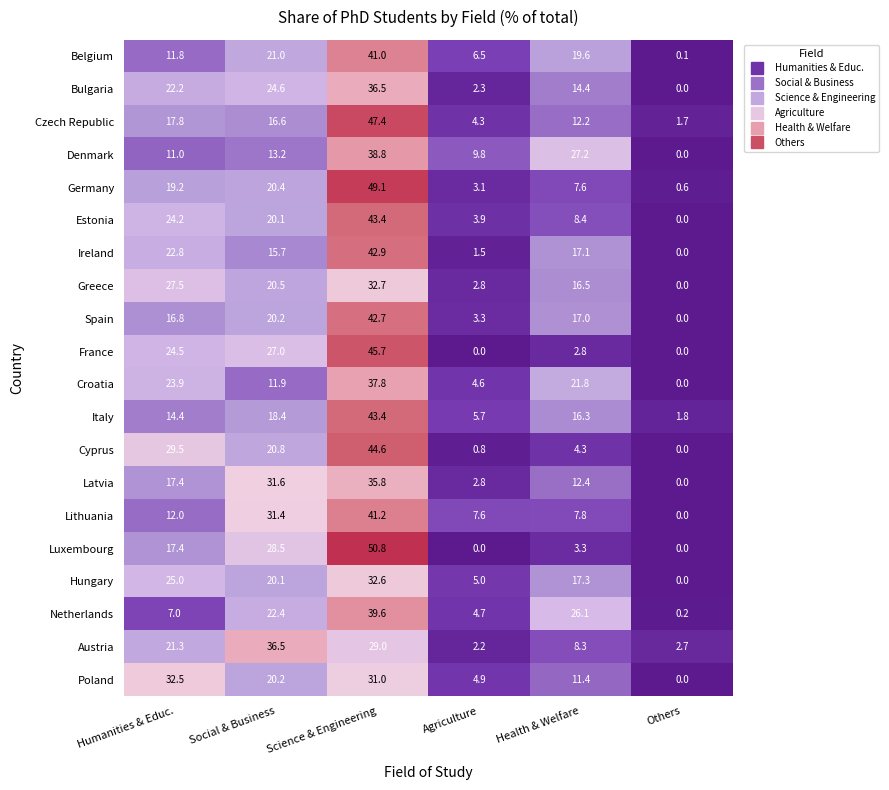

Is it true that Ireland equals 14.3 at Science & Engineering?

False